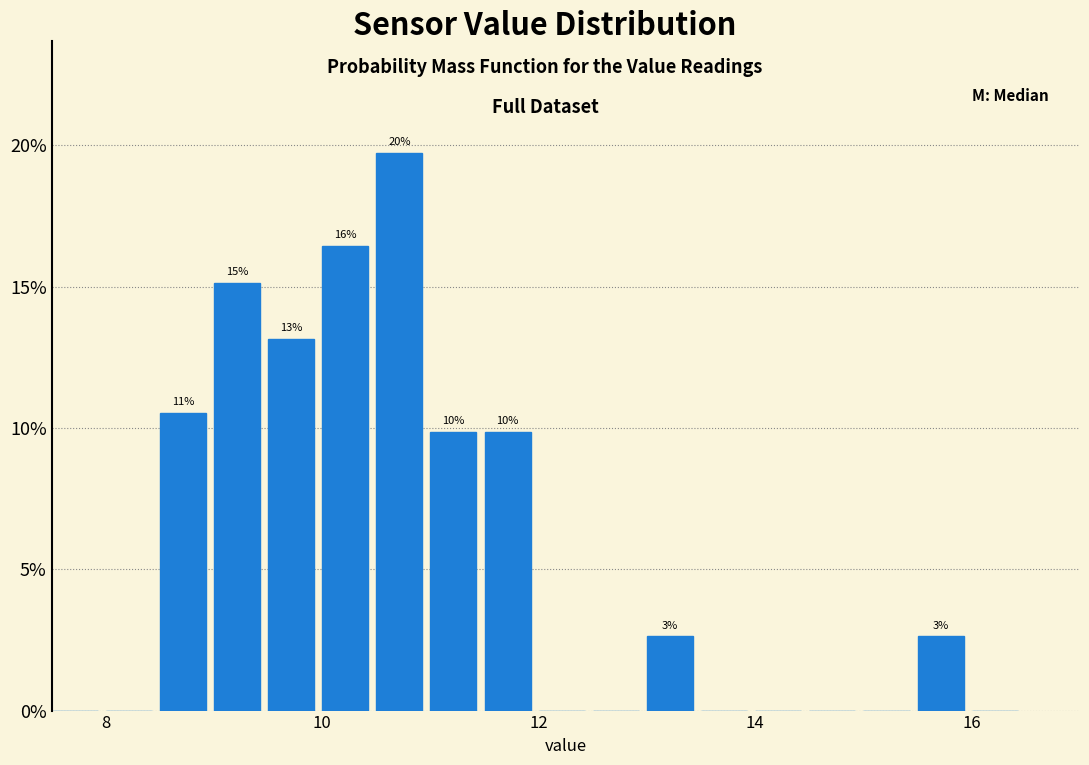

Around what value on the x-axis is the tallest bar? Give the approximate position of its centre, as read against the axis.

10.8